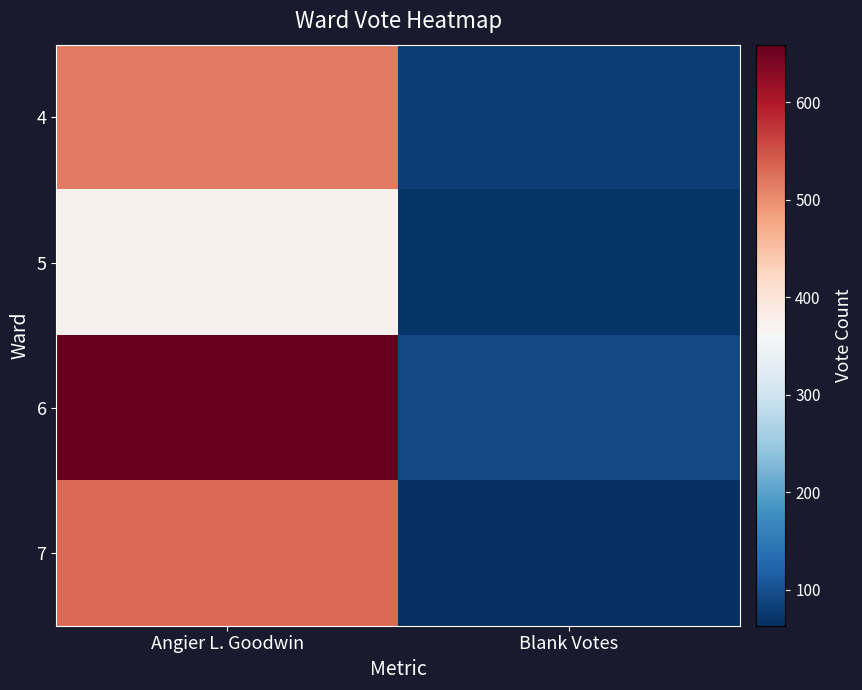

At how many categories does at least one series exceed 494?

1